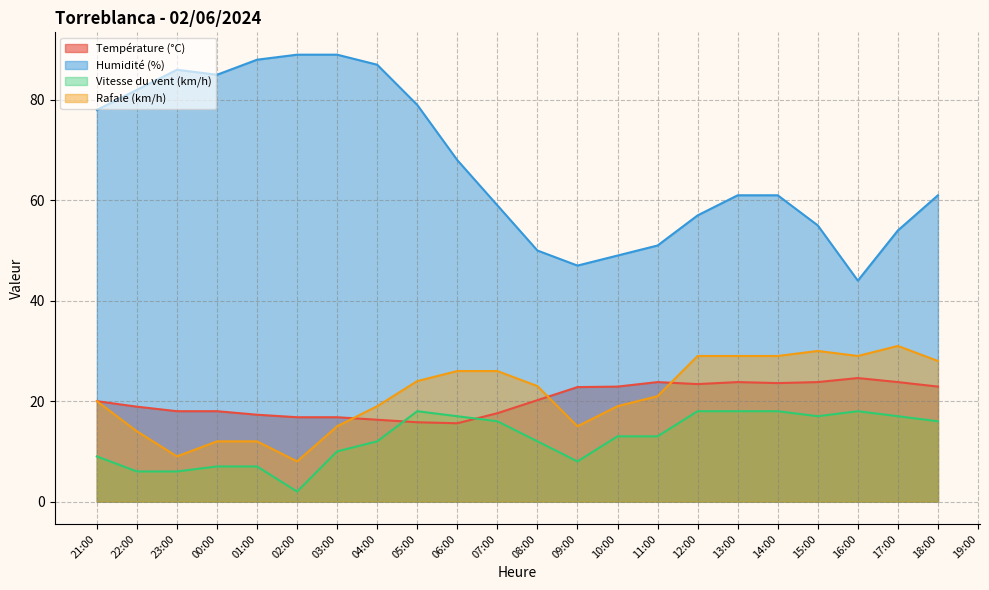

True or false: Rafale (km/h) has a value of 10.7 at 13:00.

False